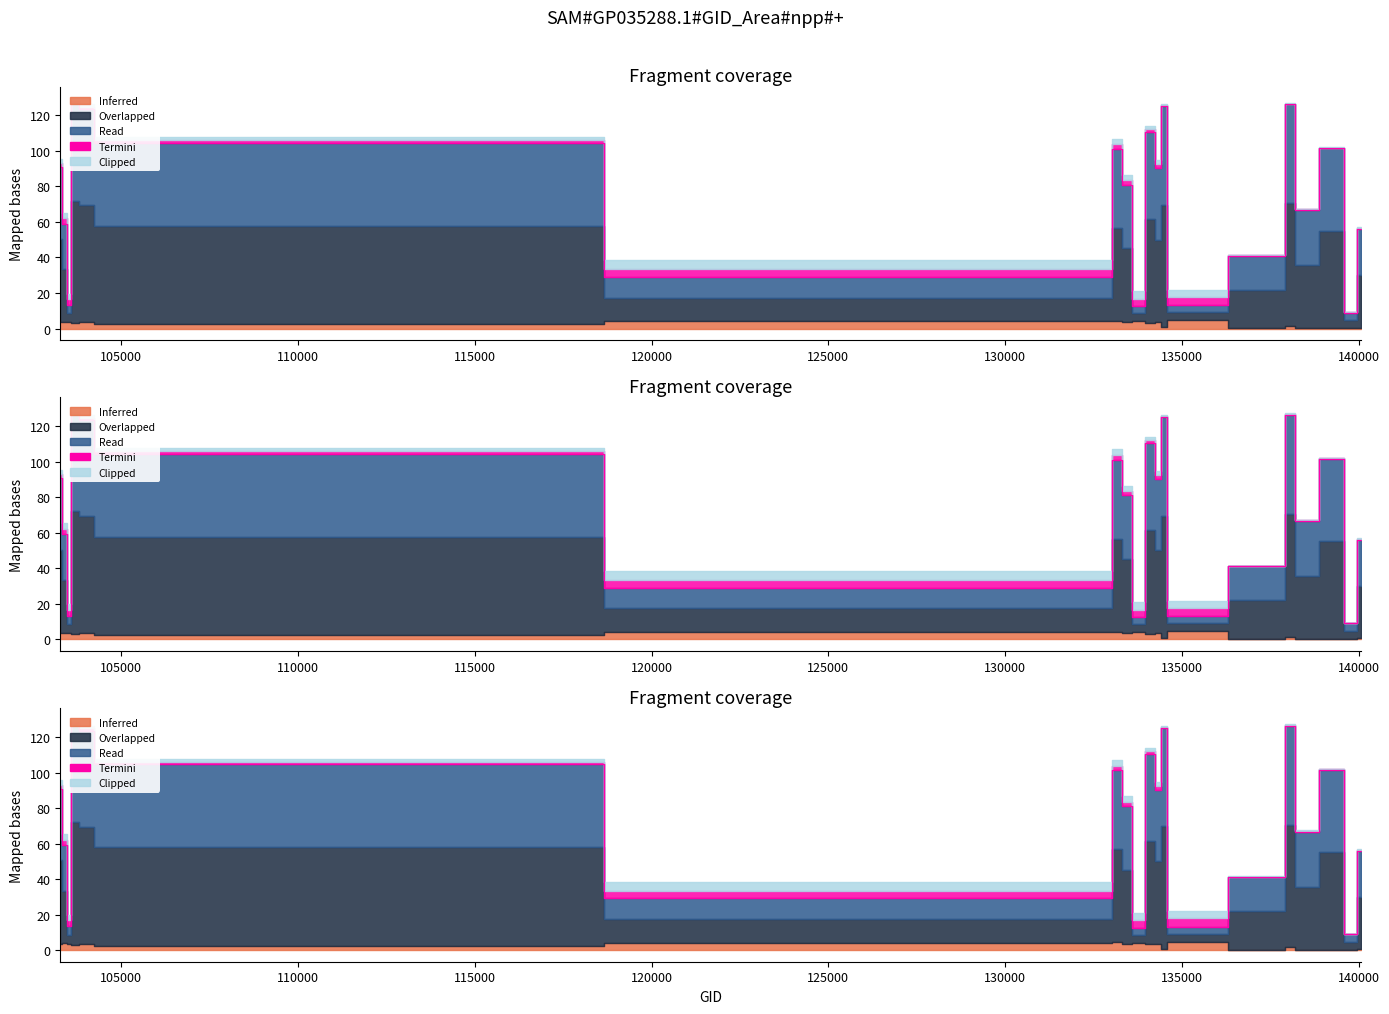

What is the maximum value shown in the chart?

69.1